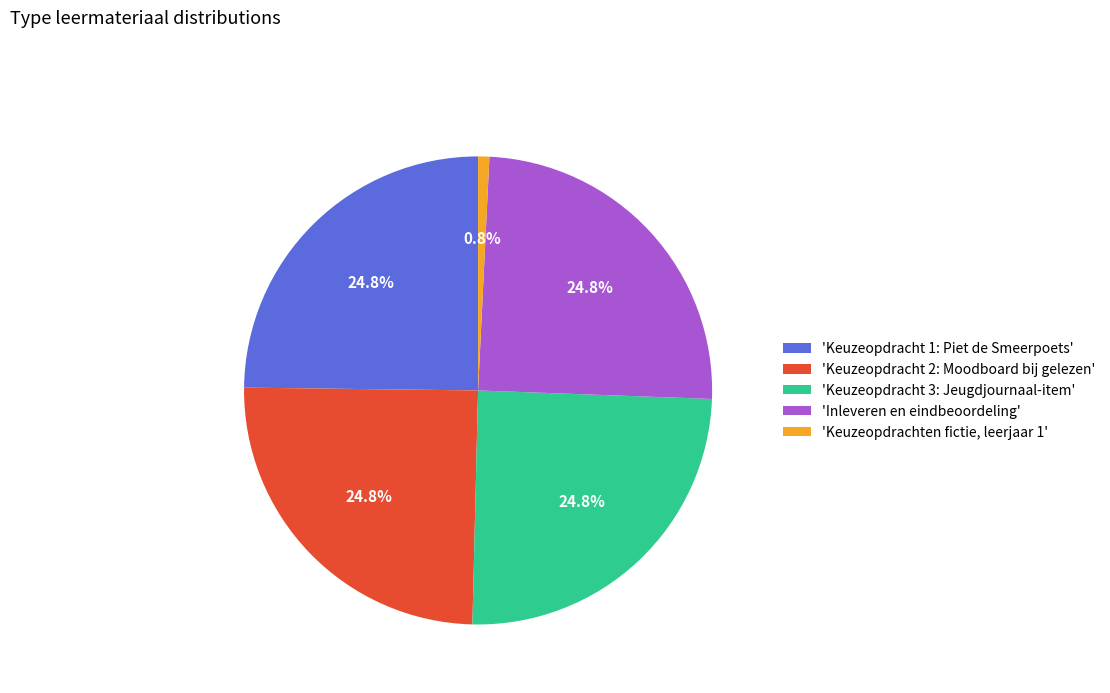

What is the total percentage of 'Keuzeopdracht 2: Moodboard bij gelezen' and 'Keuzeopdracht 3: Jeugdjournaal-item'?

49.6%